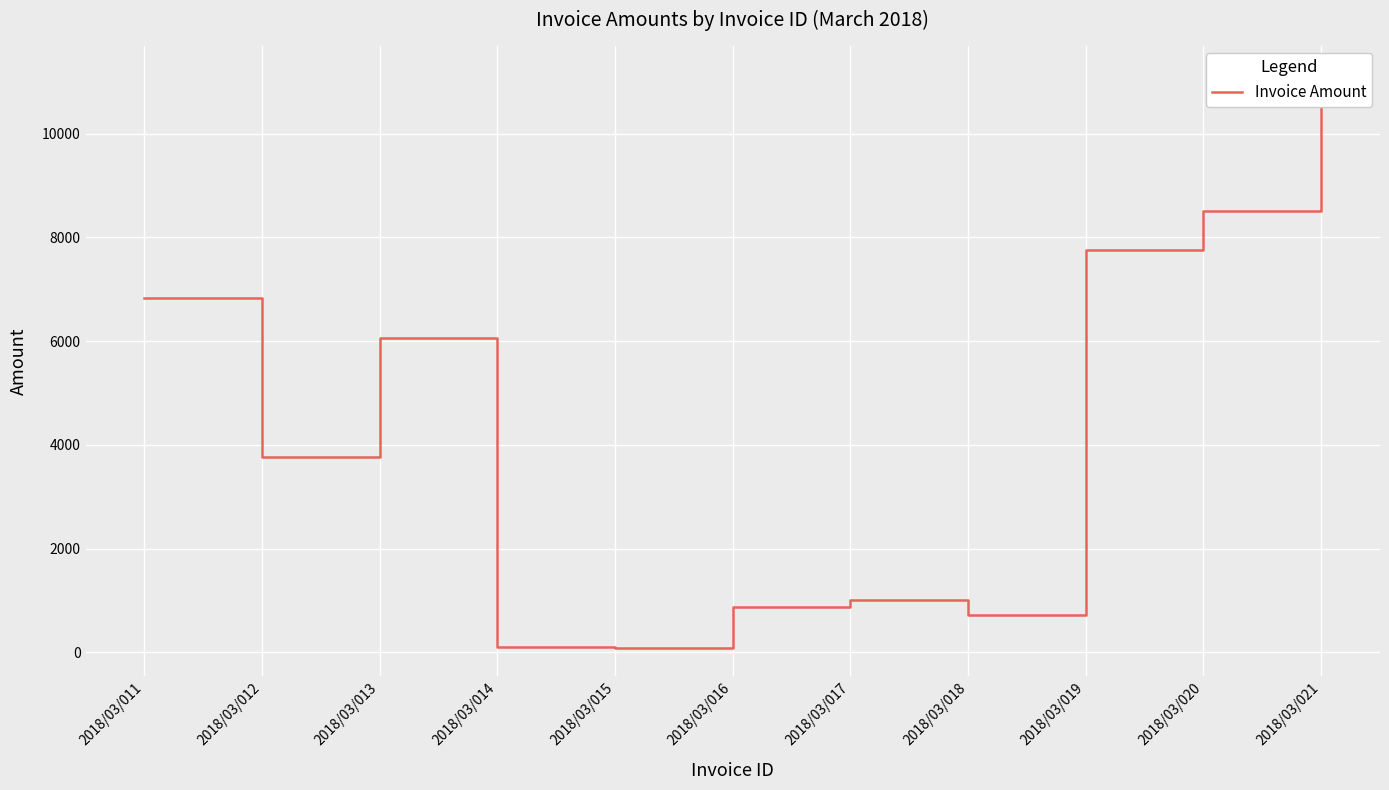

How many points are lower than both their immediate neighbors (excluding endpoints)?

3